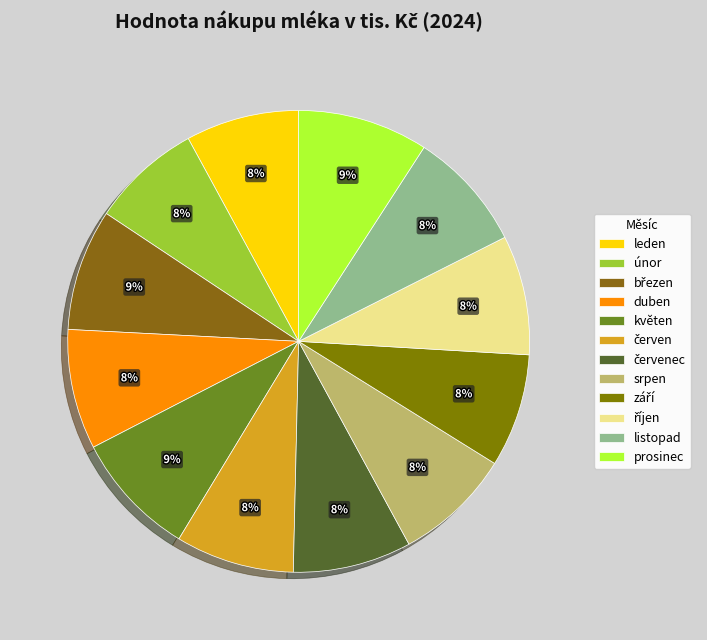

True or false: srpen accounts for 8% of the total.

True